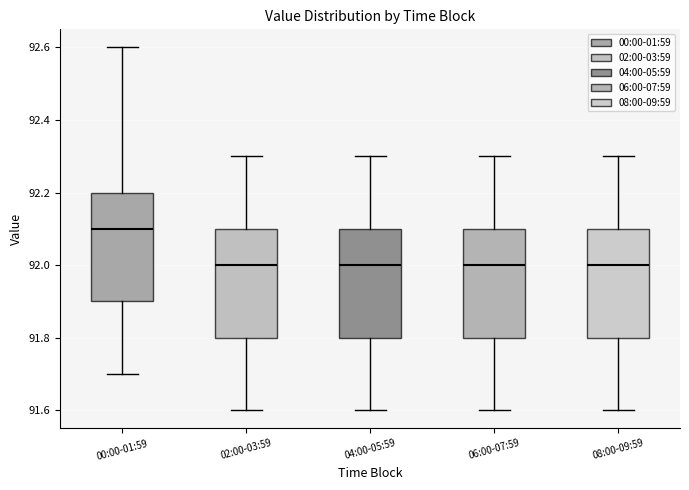

Reading left to right, read every box against the y-axis: the position of its median line, the range the box covers, and the ends of its whiskers. The values are not printed on the chart, so give them approximately, as read against the axis.

00:00-01:59: median 92.1, box 91.9 to 92.2, whiskers 91.7 to 92.6
02:00-03:59: median 92.0, box 91.8 to 92.1, whiskers 91.6 to 92.3
04:00-05:59: median 92.0, box 91.8 to 92.1, whiskers 91.6 to 92.3
06:00-07:59: median 92.0, box 91.8 to 92.1, whiskers 91.6 to 92.3
08:00-09:59: median 92.0, box 91.8 to 92.1, whiskers 91.6 to 92.3